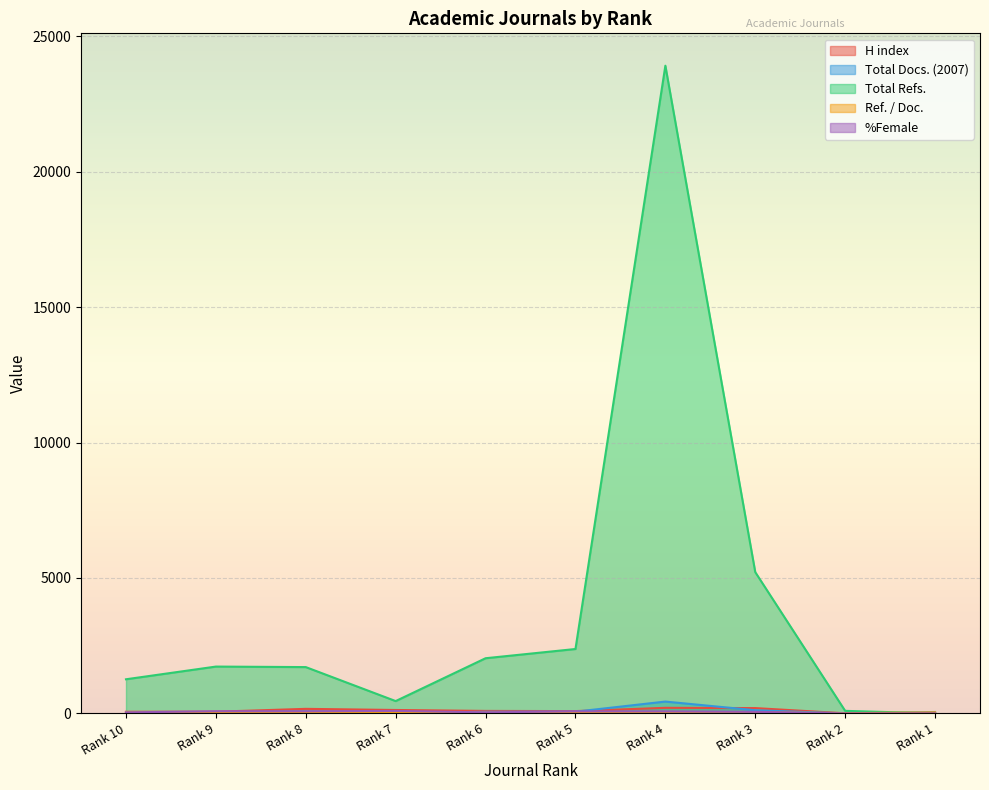

What is the sum of all H index values?

1001